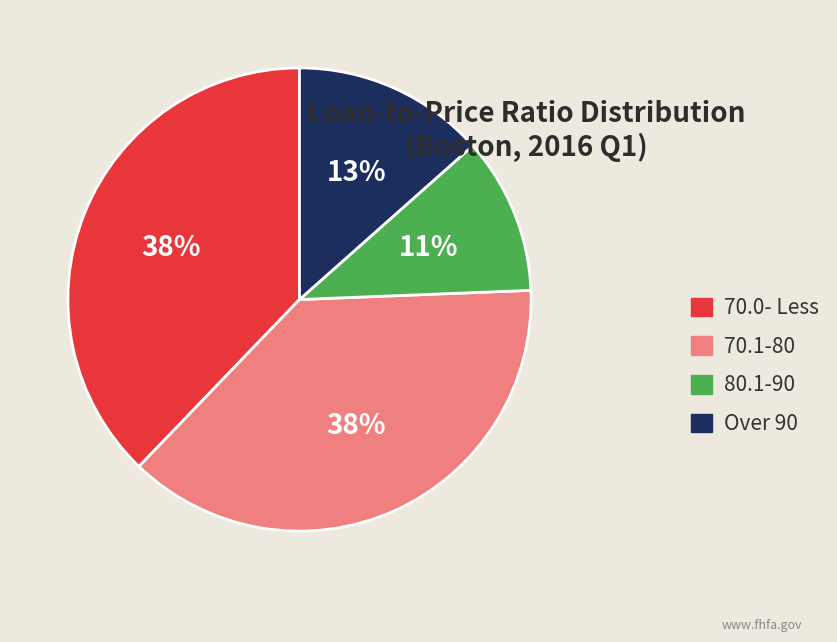

How many segments does this pie chart have?

4